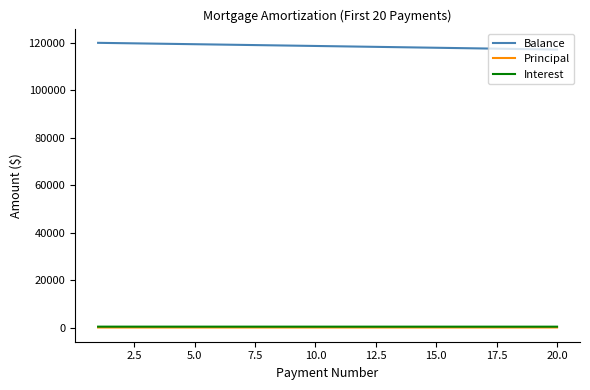

True or false: Interest and Balance cross at least once.

False